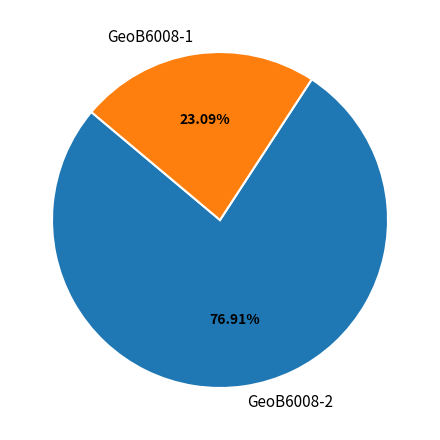

Combined, do GeoB6008-2 and GeoB6008-1 account for over 50%?

Yes